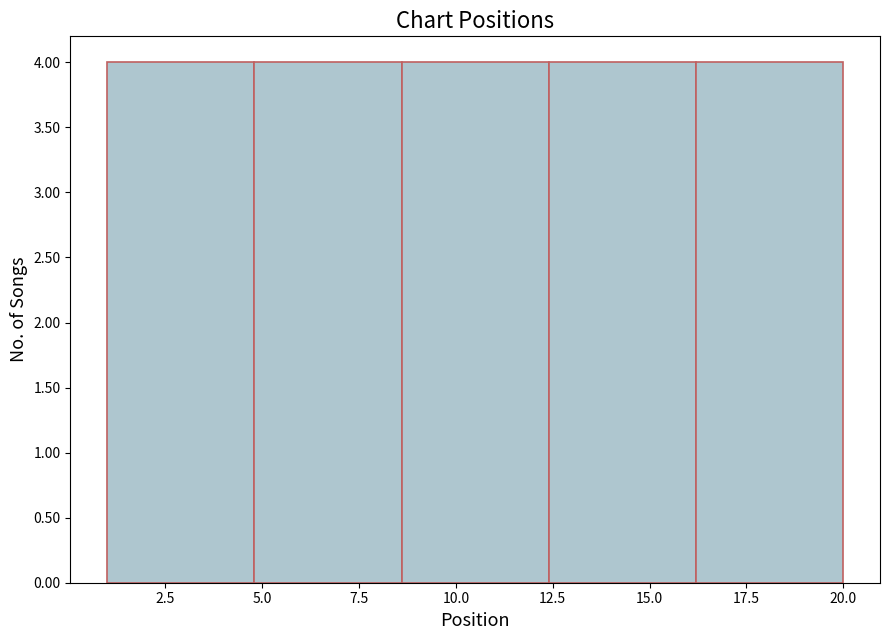

How tall is the bar that spans 12.4 to 16.2 on the x-axis? Neither the bar edges nor the heights are printed on the chart, so give them approximately, as read against the axes.

4